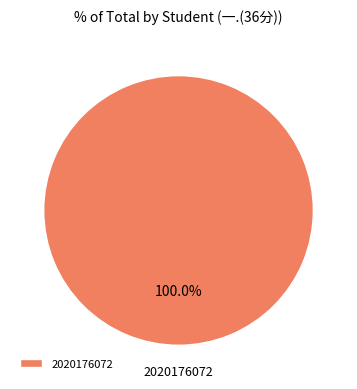

Which slice represents more than half of the pie?

2020176072